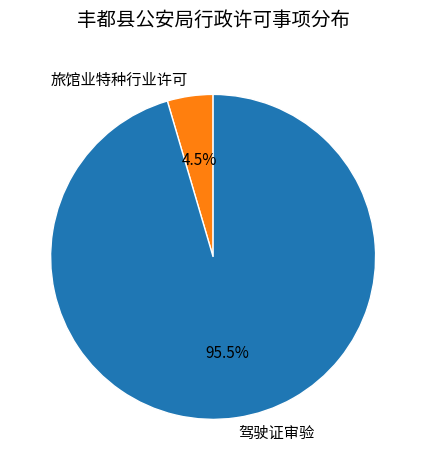

Rank the categories by value from lowest to highest.

旅馆业特种行业许可, 驾驶证审验